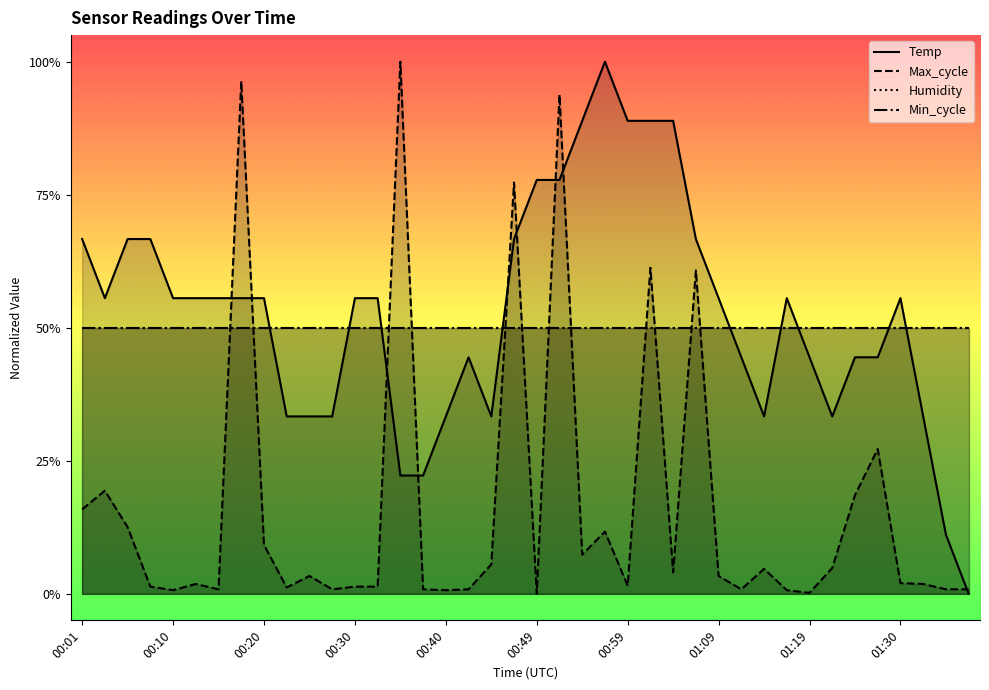

Which series has the widest spread of values?

Temp